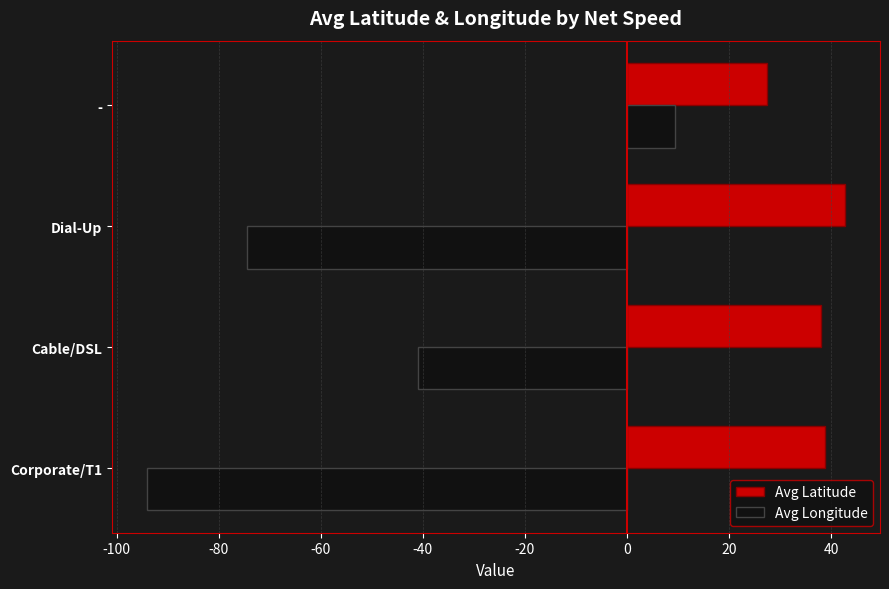

What is the sum of all Avg Longitude values?

-200.1